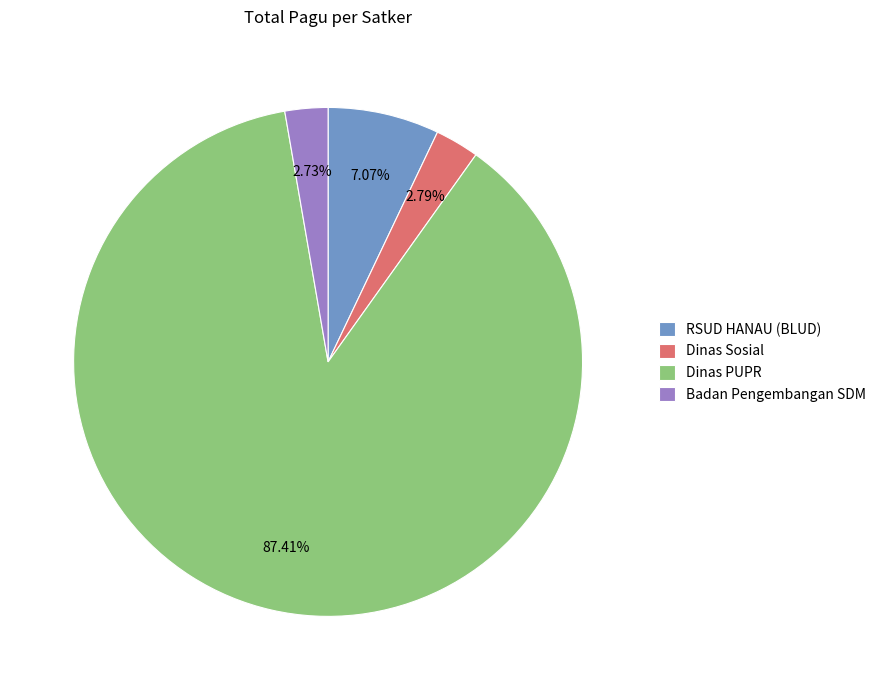

Which category accounts for the majority?

Dinas PUPR